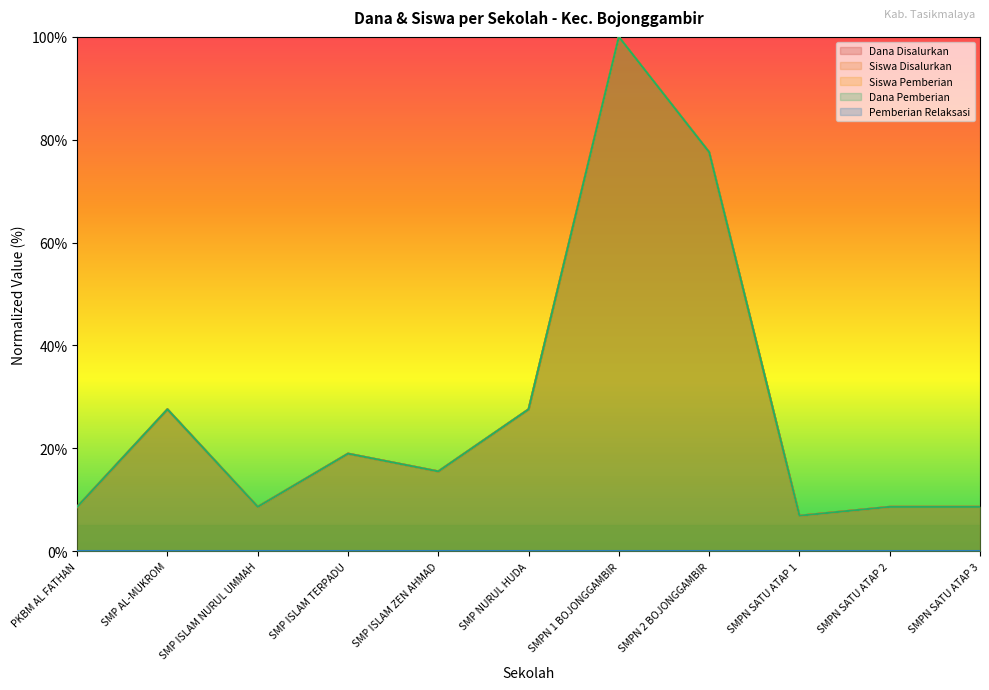

Which series has the largest total across all categories?

Dana Disalurkan